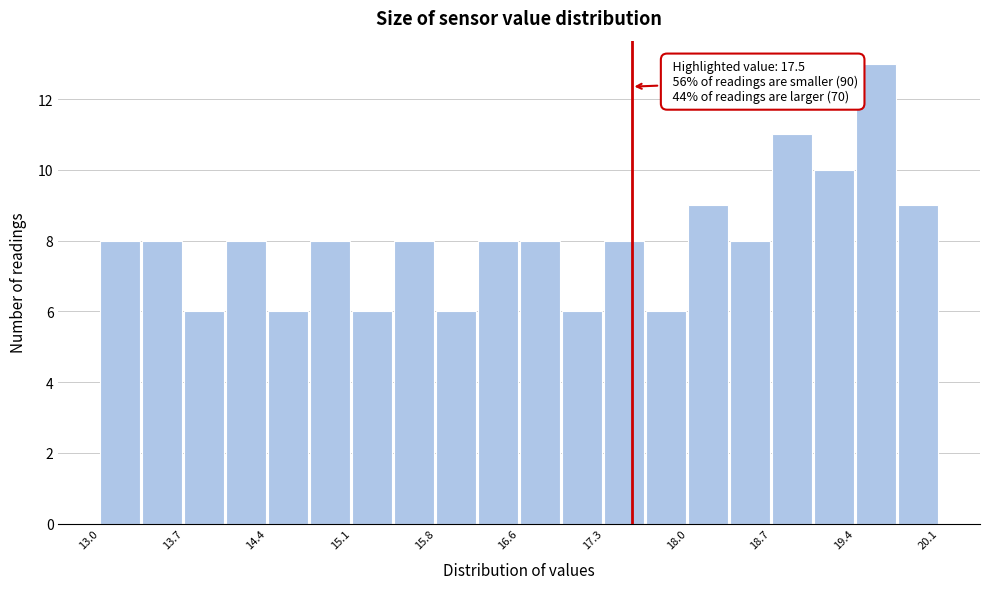

Around what value on the x-axis is the tallest bar? Give the approximate position of its centre, as read against the axis.

19.6